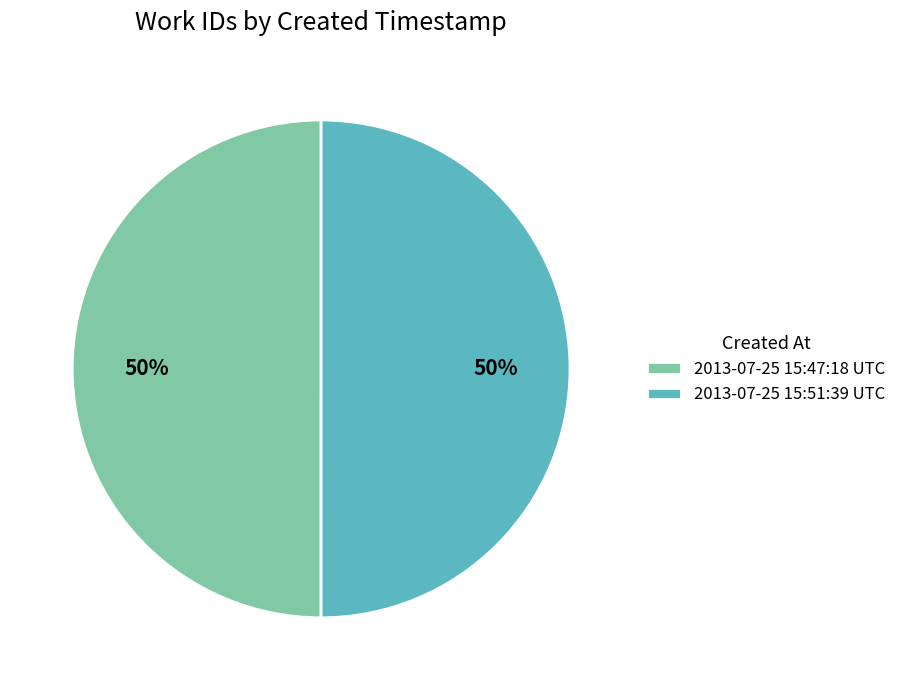

How many segments does this pie chart have?

2